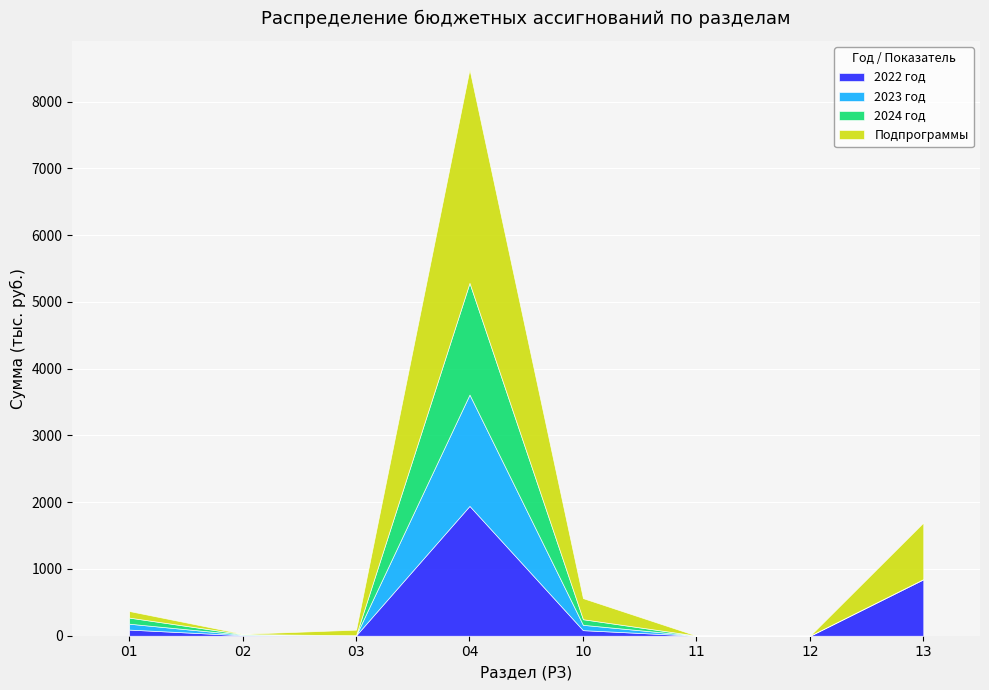

At which category is the sum across all series the highest?

04